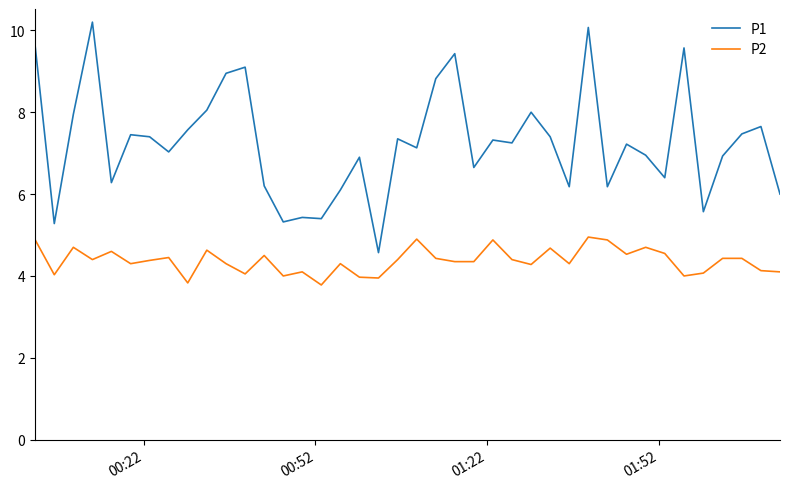

List the series in order of their peak value, highest first.

P1, P2